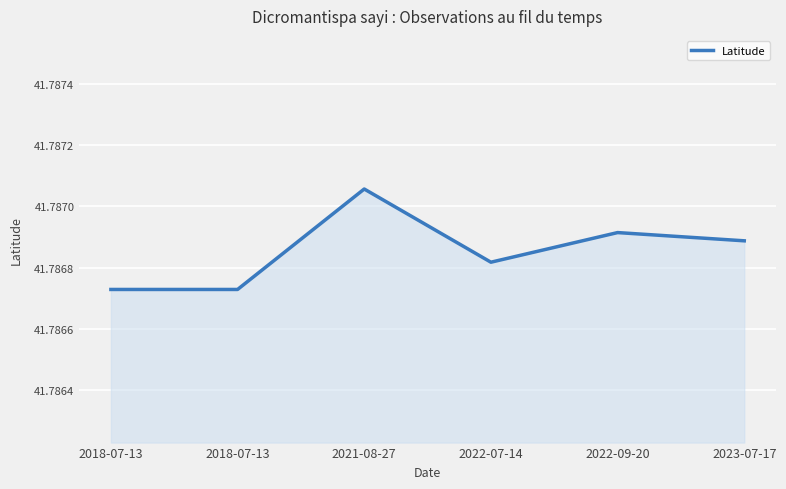

How many categories are shown in the chart?

6